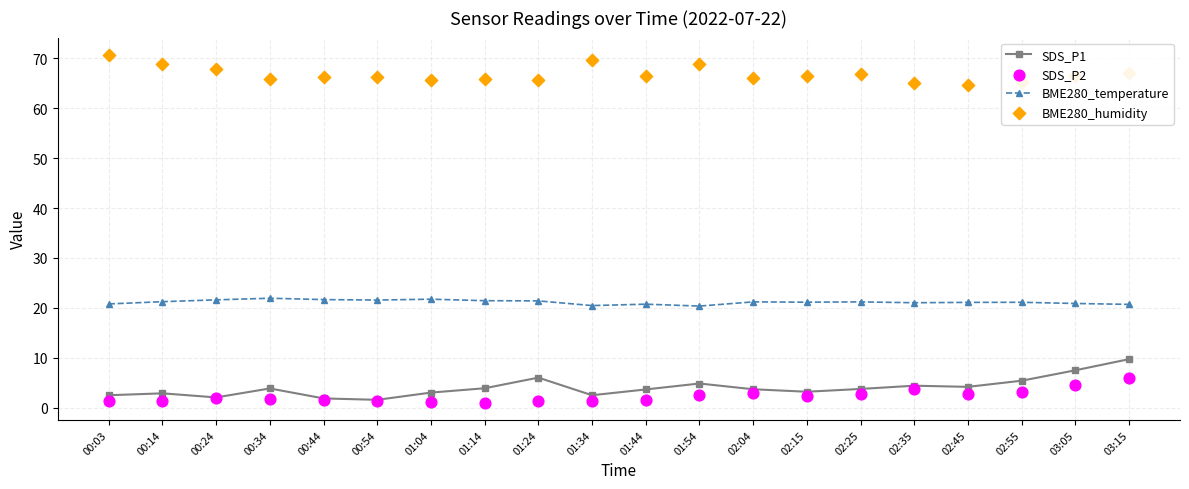

Which series reaches the maximum Y coordinate?

BME280_humidity